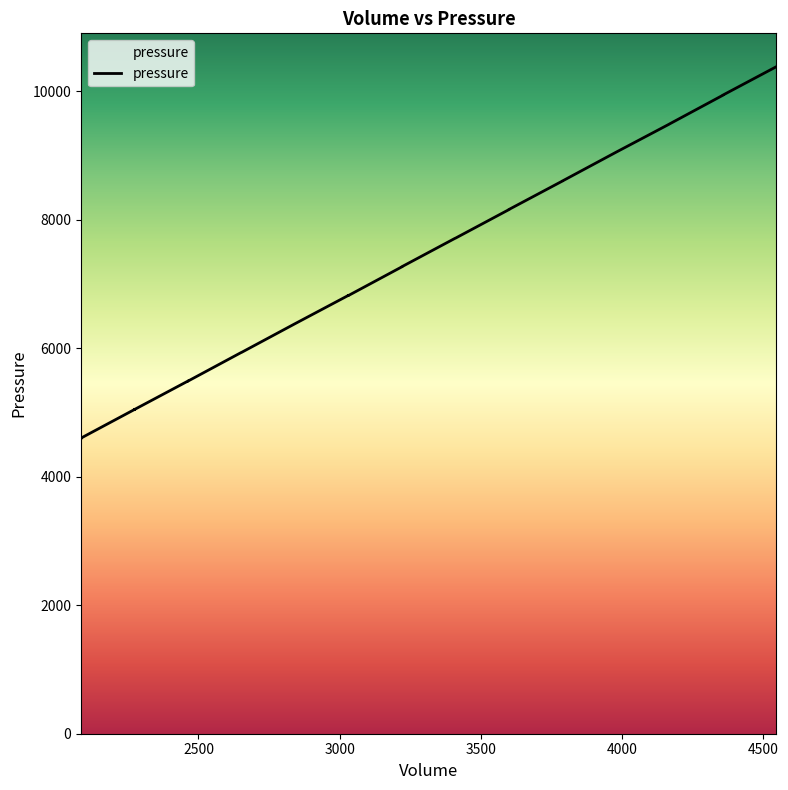

What is the sum of the values at 2651 and 3600?

14089